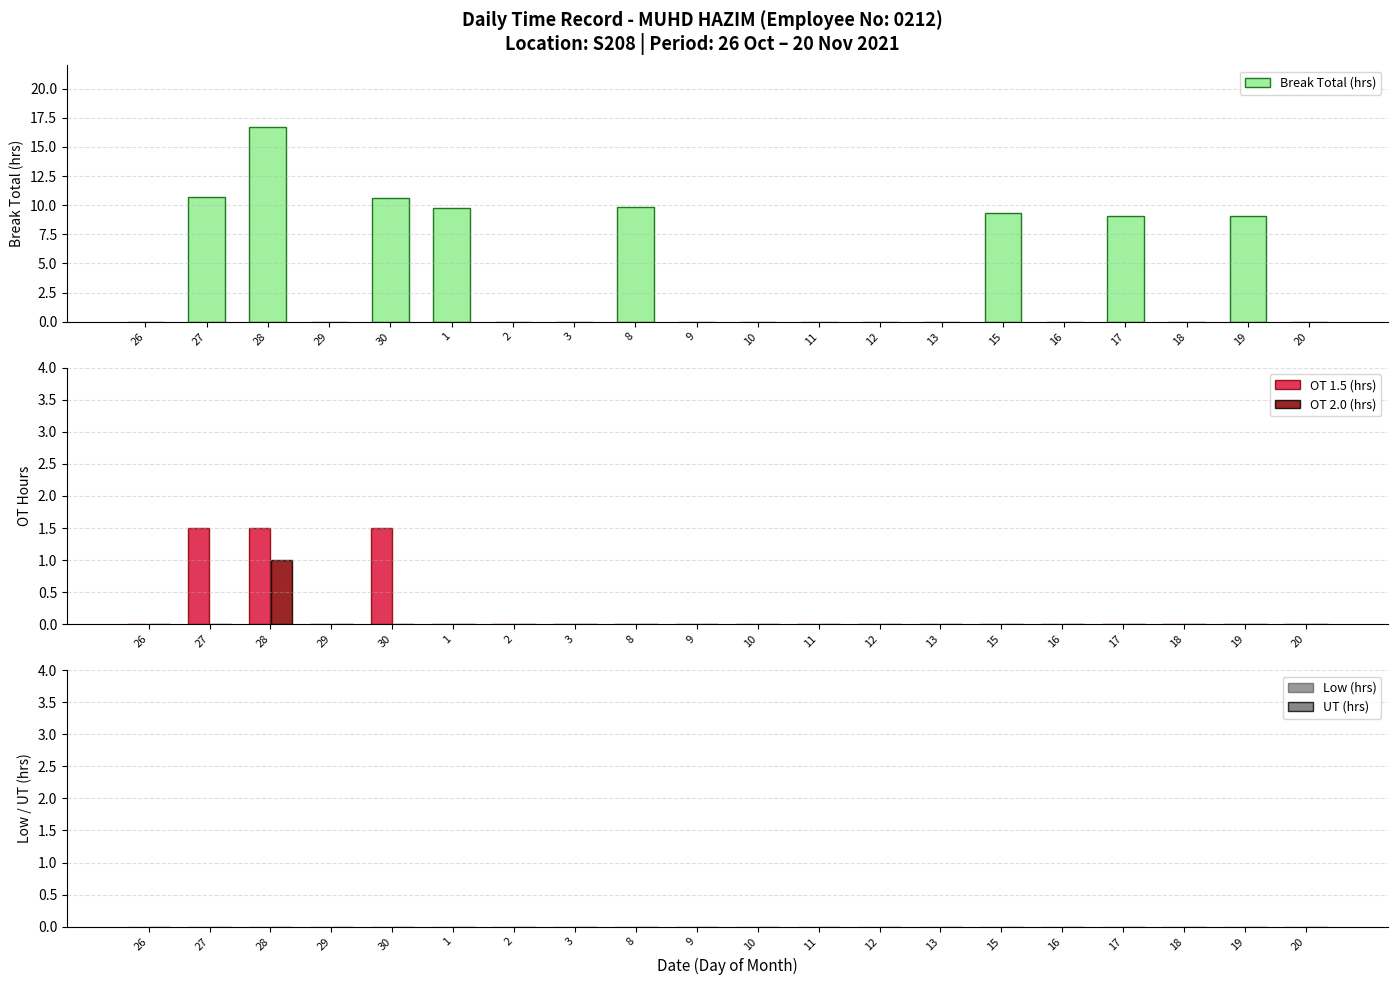

How many bars are there in each group?

5